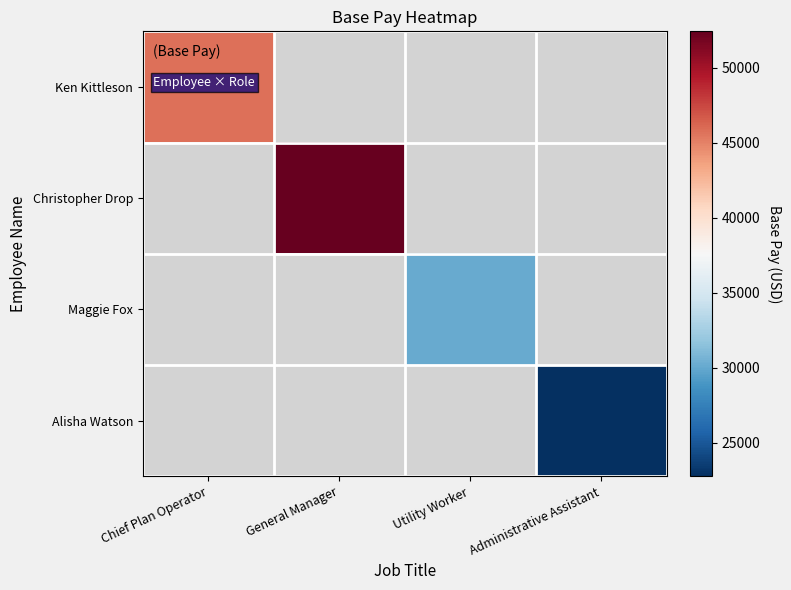

Which has a higher value, Administrative Assistant or Utility Worker?

Utility Worker